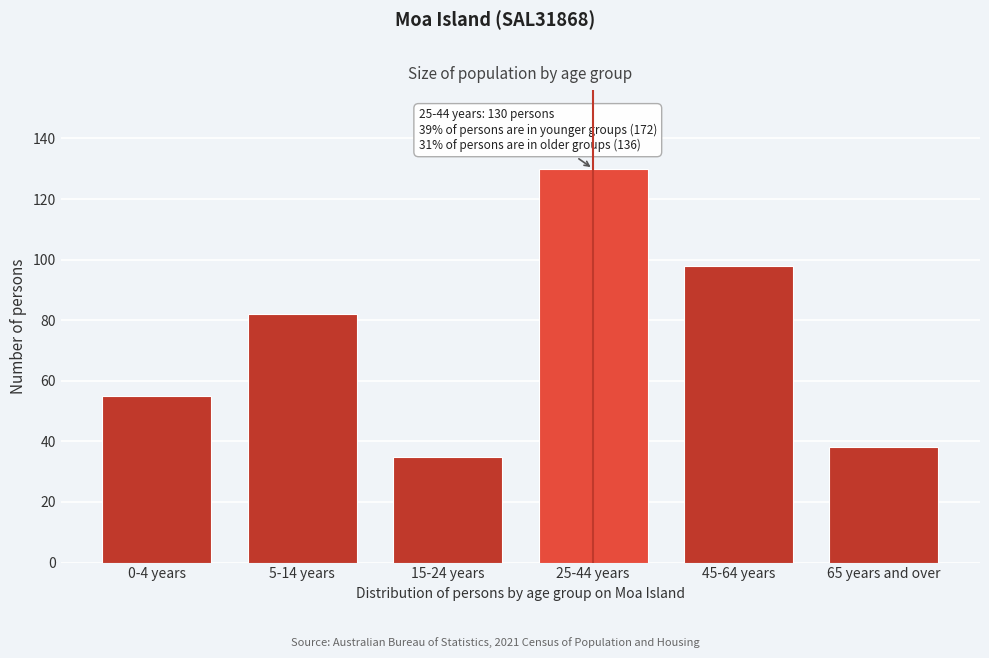

Reading left to right, what are all the values shown in this chart?

55	82	35	130	98	38